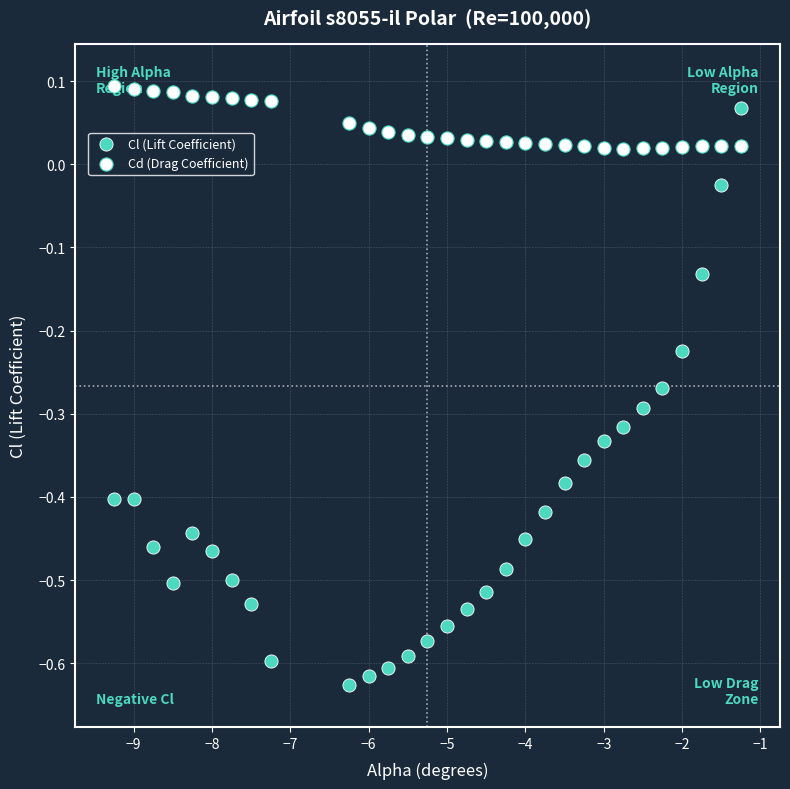

What are all the series names shown in the legend?

Cl (Lift Coefficient), Cd (Drag Coefficient)